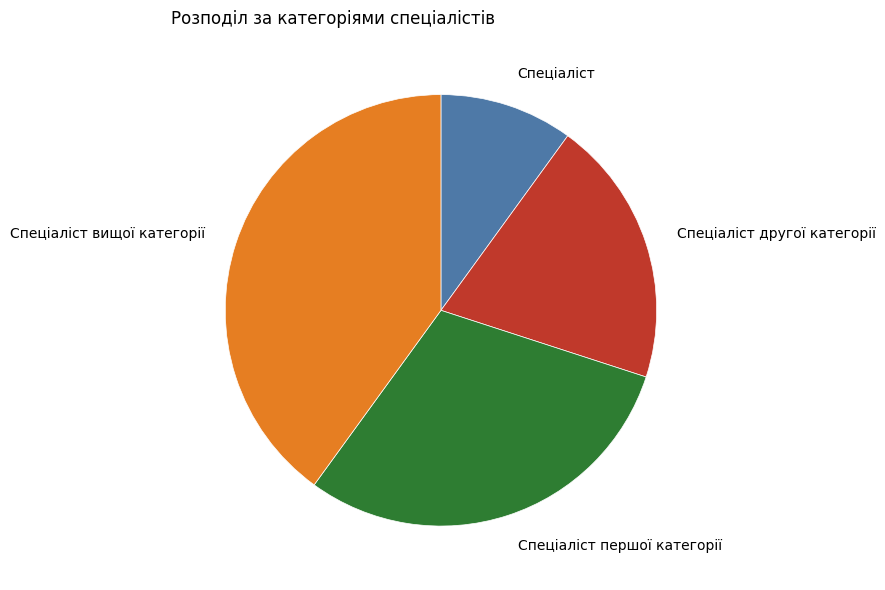

How many slices are in this pie chart?

4